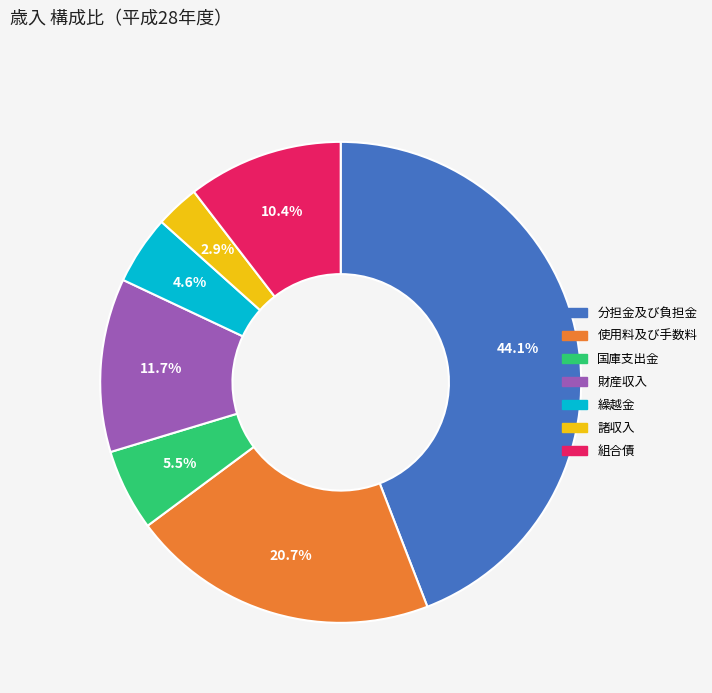

What is the largest slice in the pie chart?

分担金及び負担金